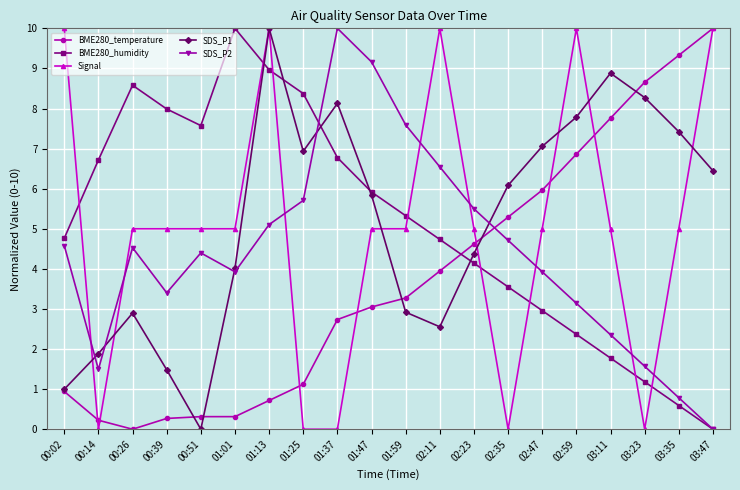

At which category is the sum across all series the highest?

01:13